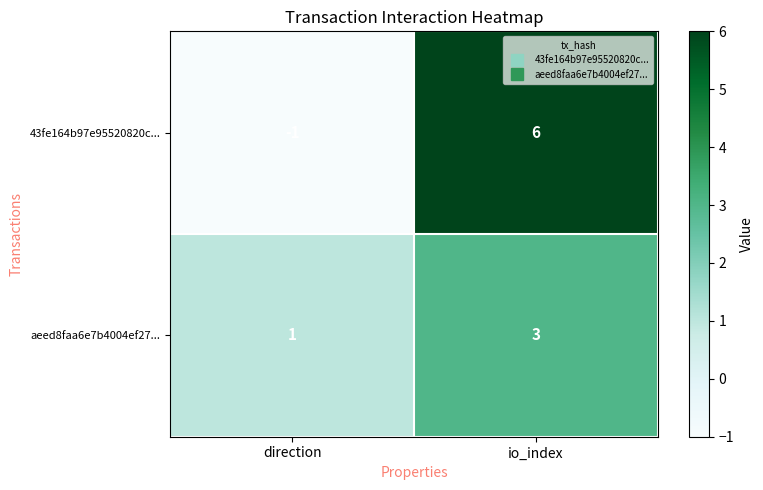

The 43fe164b97e95520820c... series shows 6 at io_index. True or false?

True